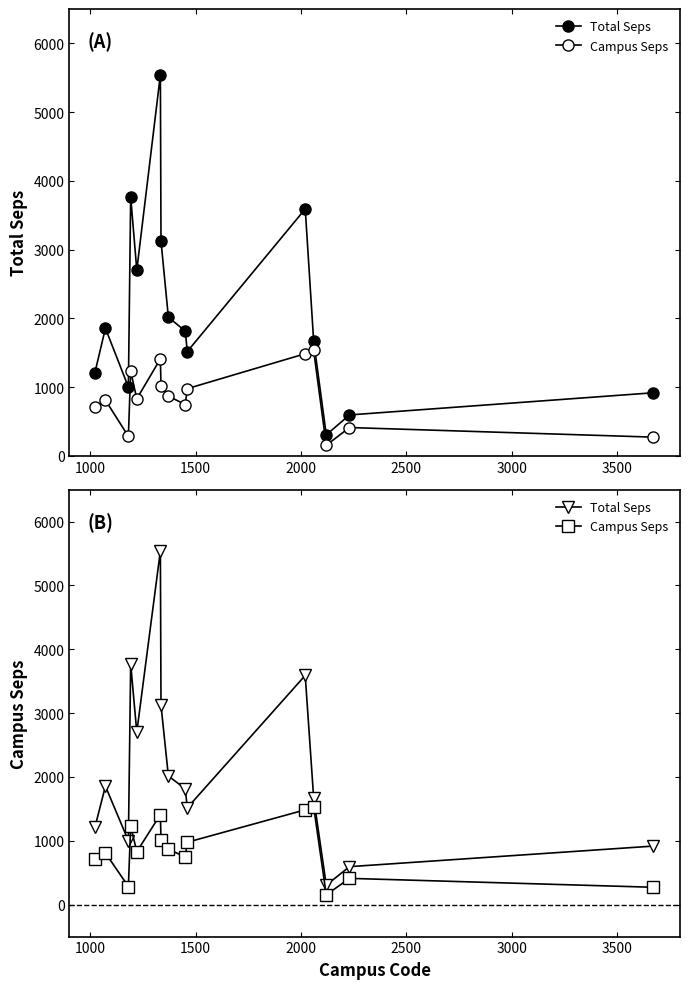

At how many categories does at least one series exceed 3817?

1